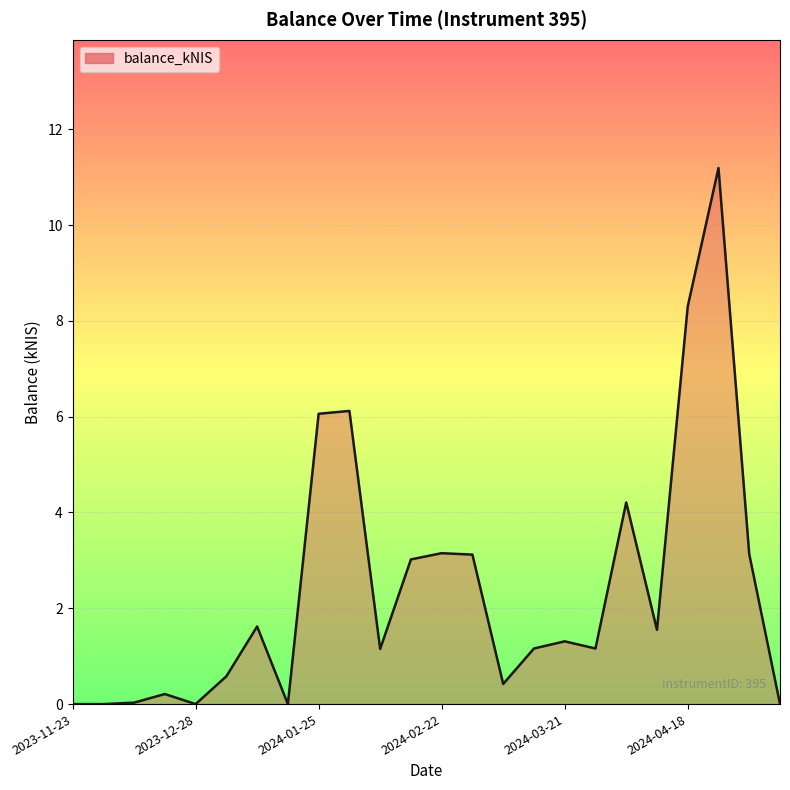

What is the maximum value shown in the chart?

11.2